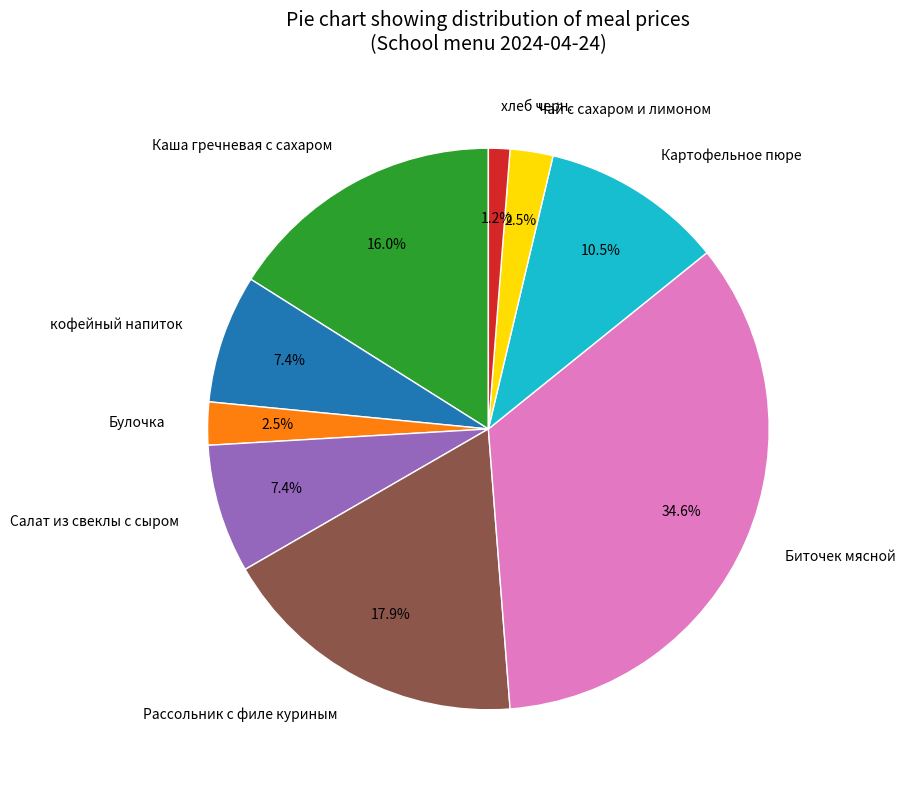

Which slice is the largest?

Биточек мясной